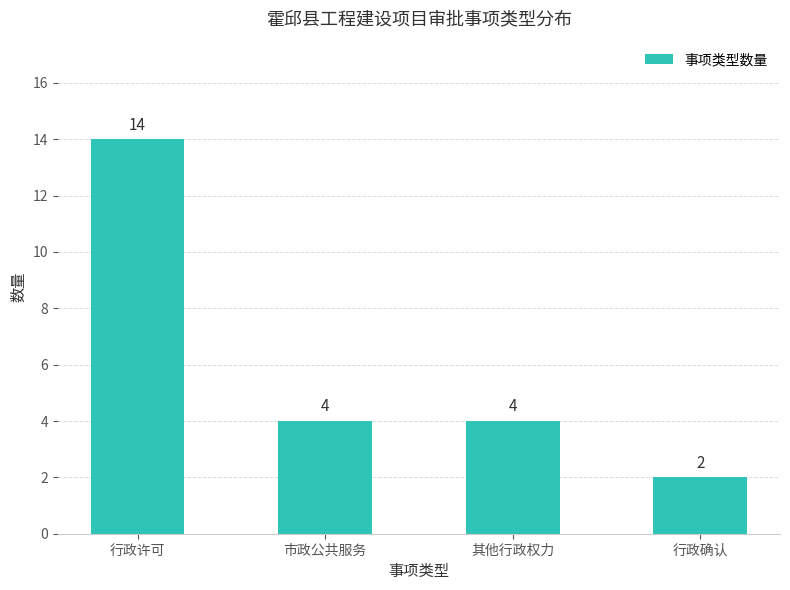

Approximately how many times larger is the value at 行政确认 compared to 市政公共服务?

0.5